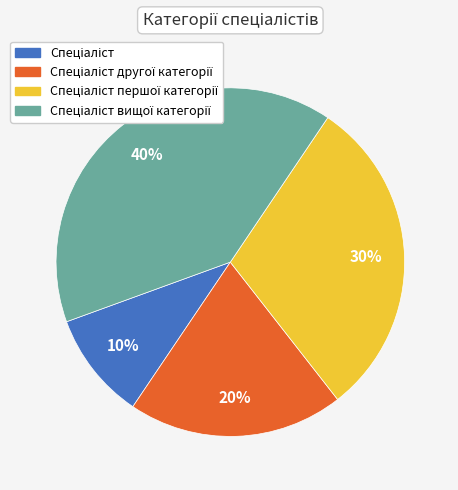

Is there any slice that represents more than half of the pie?

No